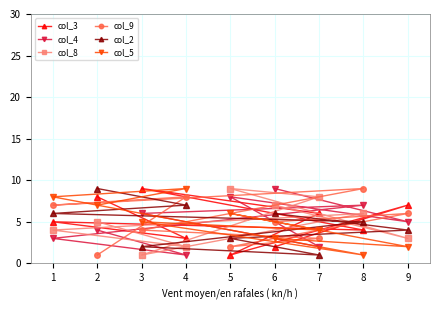

Which series changed the most between 1 and 8?

col_5